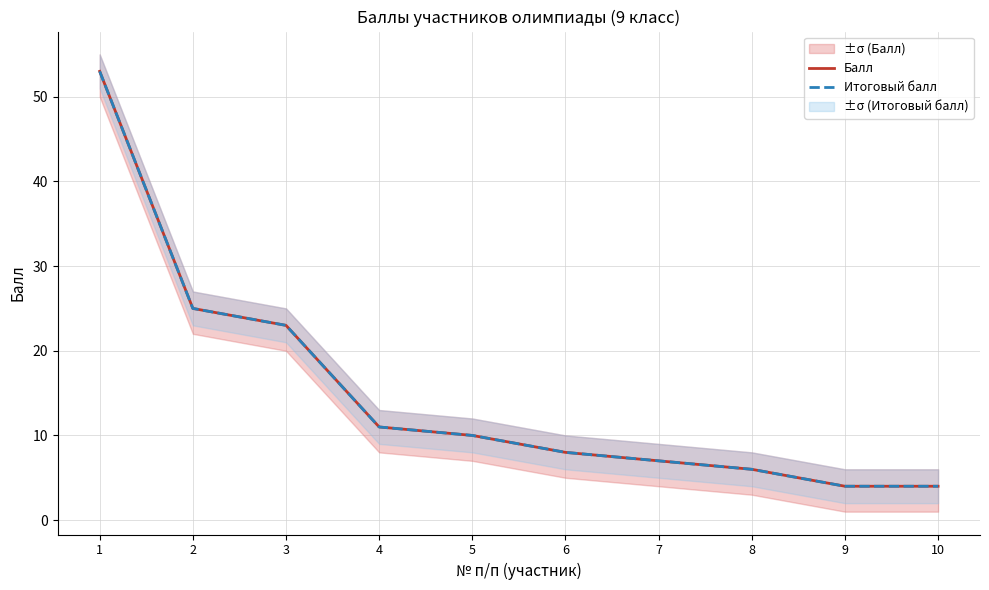

True or false: Балл and Итоговый балл cross at least once.

False